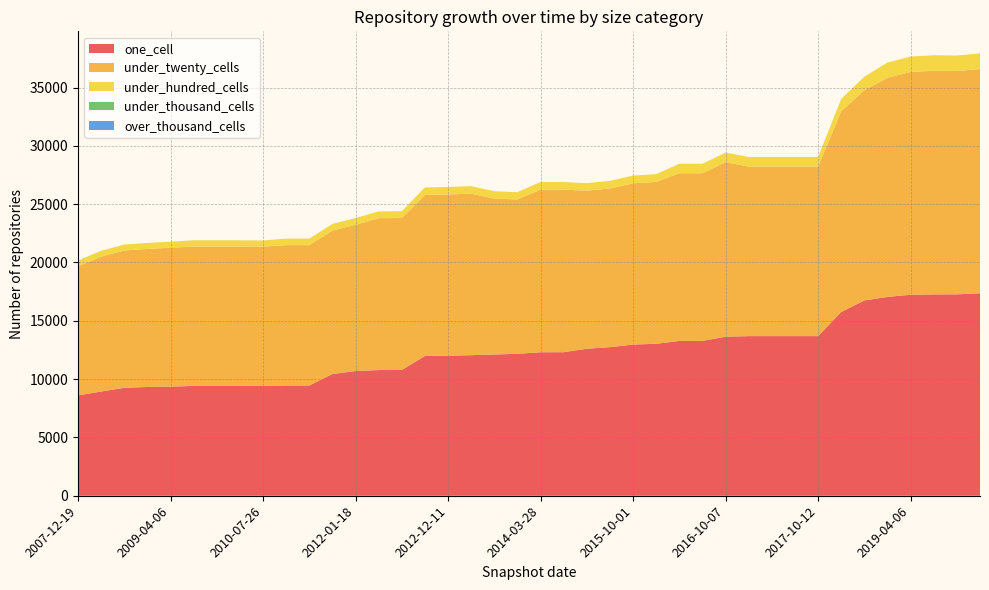

Reading left to right, transcribe all the data shown in this chart.

one_cell: 2007-12-19=8603	2008-04-01=8939	2008-10-10=9251	2009-06-17=9326	2009-04-06=9352	2009-09-25=9421	2009-12-16=9421	2010-04-01=9421	2010-07-26=9424	2010-11-17=9452	2011-06-10=9452	2011-09-05=10438	2012-01-18=10690	2012-03-26=10778	2012-07-13=10783	2012-10-31=11985	2012-12-11=12006	2013-02-20=12053	2013-05-21=12112	2013-09-10=12169	2014-03-28=12303	2014-09-08=12307	2015-04-09=12605	2015-07-03=12740	2015-10-01=12963	2016-01-04=13029	2016-04-05=13273	2016-07-04=13273	2016-10-07=13638	2016-12-27=13686	2017-04-12=13686	2017-07-24=13686	2017-10-12=13686	2018-04-09=15760	2018-09-28=16744	2019-01-01=17048	2019-04-06=17232	2019-10-09=17265	2019-07-01=17268	2020-01-01=17358
under_twenty_cells: 2007-12-19=11072	2008-04-01=11560	2008-10-10=11777	2009-06-17=11835	2009-04-06=11916	2009-09-25=11943	2009-12-16=11943	2010-04-01=11943	2010-07-26=11936	2010-11-17=12036	2011-06-10=12036	2011-09-05=12298	2012-01-18=12539	2012-03-26=13018	2012-07-13=13030	2012-10-31=13804	2012-12-11=13825	2013-02-20=13846	2013-05-21=13360	2013-09-10=13238	2014-03-28=13941	2014-09-08=13937	2015-04-09=13550	2015-07-03=13606	2015-10-01=13823	2016-01-04=13877	2016-04-05=14381	2016-07-04=14381	2016-10-07=14963	2016-12-27=14535	2017-04-12=14535	2017-07-24=14535	2017-10-12=14535	2018-04-09=17210	2018-09-28=18034	2019-01-01=18793	2019-04-06=19102	2019-10-09=19173	2019-07-01=19148	2020-01-01=19230
under_hundred_cells: 2007-12-19=490	2008-04-01=504	2008-10-10=510	2009-06-17=517	2009-04-06=517	2009-09-25=540	2009-12-16=540	2010-04-01=540	2010-07-26=522	2010-11-17=559	2011-06-10=559	2011-09-05=571	2012-01-18=580	2012-03-26=582	2012-07-13=582	2012-10-31=643	2012-12-11=645	2013-02-20=644	2013-05-21=636	2013-09-10=618	2014-03-28=660	2014-09-08=652	2015-04-09=645	2015-07-03=651	2015-10-01=663	2016-01-04=667	2016-04-05=809	2016-07-04=809	2016-10-07=820	2016-12-27=824	2017-04-12=824	2017-07-24=824	2017-10-12=824	2018-04-09=1050	2018-09-28=1153	2019-01-01=1296	2019-04-06=1322	2019-10-09=1329	2019-07-01=1326	2020-01-01=1333
under_thousand_cells: 2007-12-19=0	2008-04-01=0	2008-10-10=0	2009-06-17=0	2009-04-06=0	2009-09-25=0	2009-12-16=0	2010-04-01=0	2010-07-26=0	2010-11-17=0	2011-06-10=0	2011-09-05=0	2012-01-18=0	2012-03-26=0	2012-07-13=0	2012-10-31=0	2012-12-11=0	2013-02-20=0	2013-05-21=0	2013-09-10=0	2014-03-28=0	2014-09-08=0	2015-04-09=0	2015-07-03=0	2015-10-01=0	2016-01-04=0	2016-04-05=0	2016-07-04=0	2016-10-07=0	2016-12-27=0	2017-04-12=0	2017-07-24=0	2017-10-12=0	2018-04-09=0	2018-09-28=0	2019-01-01=0	2019-04-06=0	2019-10-09=0	2019-07-01=0	2020-01-01=0
over_thousand_cells: 2007-12-19=0	2008-04-01=0	2008-10-10=0	2009-06-17=0	2009-04-06=0	2009-09-25=0	2009-12-16=0	2010-04-01=0	2010-07-26=0	2010-11-17=0	2011-06-10=0	2011-09-05=0	2012-01-18=0	2012-03-26=0	2012-07-13=0	2012-10-31=0	2012-12-11=0	2013-02-20=0	2013-05-21=0	2013-09-10=0	2014-03-28=0	2014-09-08=0	2015-04-09=0	2015-07-03=0	2015-10-01=0	2016-01-04=0	2016-04-05=0	2016-07-04=0	2016-10-07=0	2016-12-27=0	2017-04-12=0	2017-07-24=0	2017-10-12=0	2018-04-09=0	2018-09-28=0	2019-01-01=0	2019-04-06=0	2019-10-09=0	2019-07-01=0	2020-01-01=0